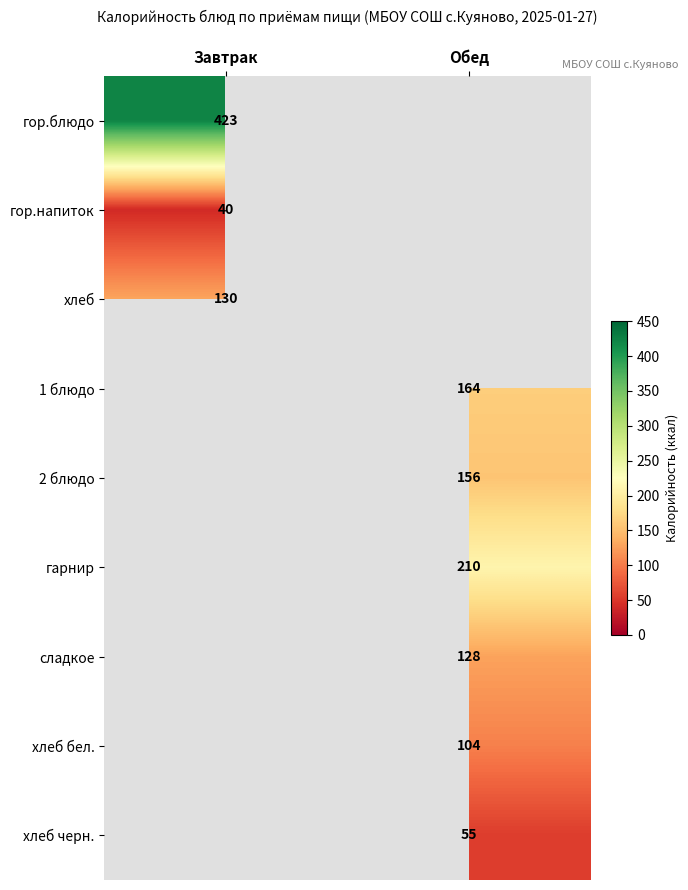

Is the value of гор.блюдо at Завтрак greater than the value of 1 блюдо at Обед?

Yes